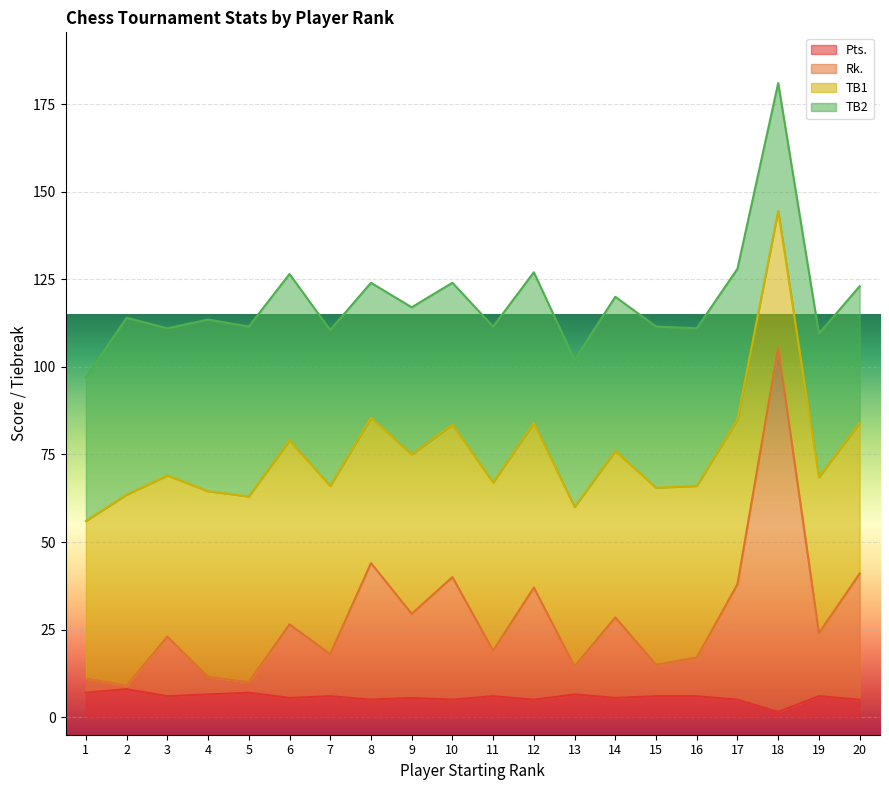

Does the chart display data point markers on the line(s)?

No